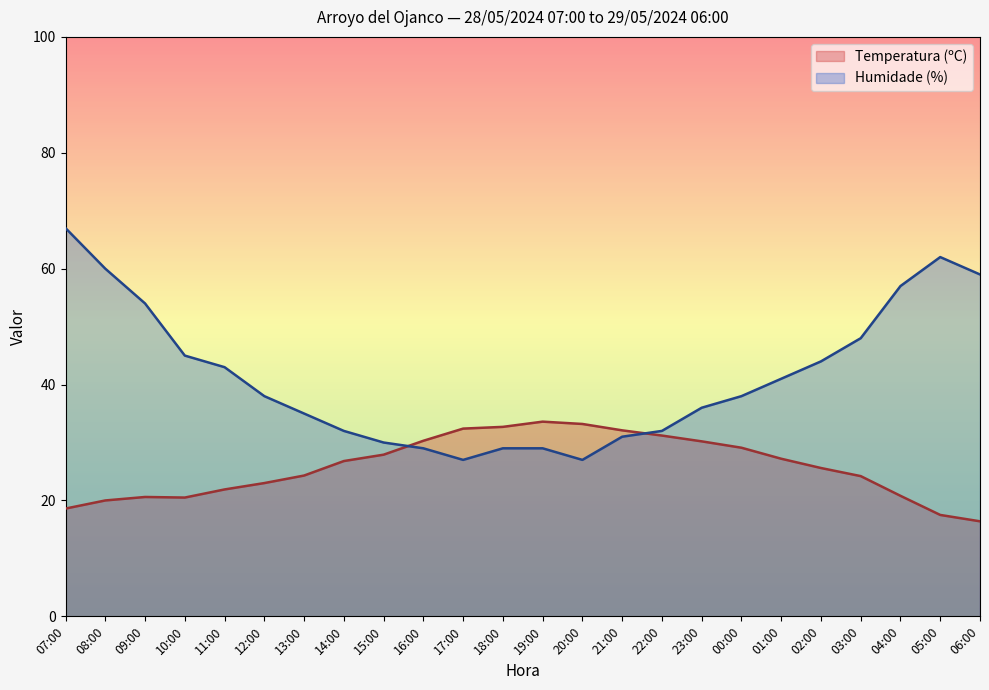

What is the smallest value displayed?

16.4